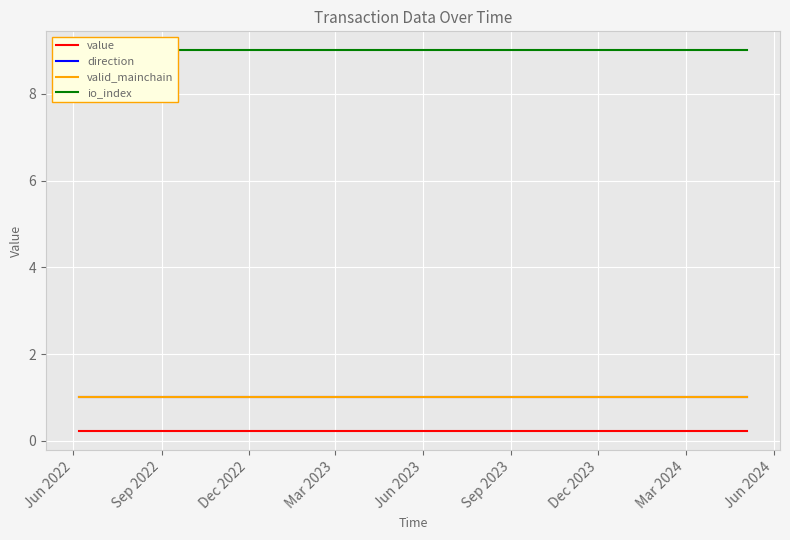

How many data points does each series have?

24